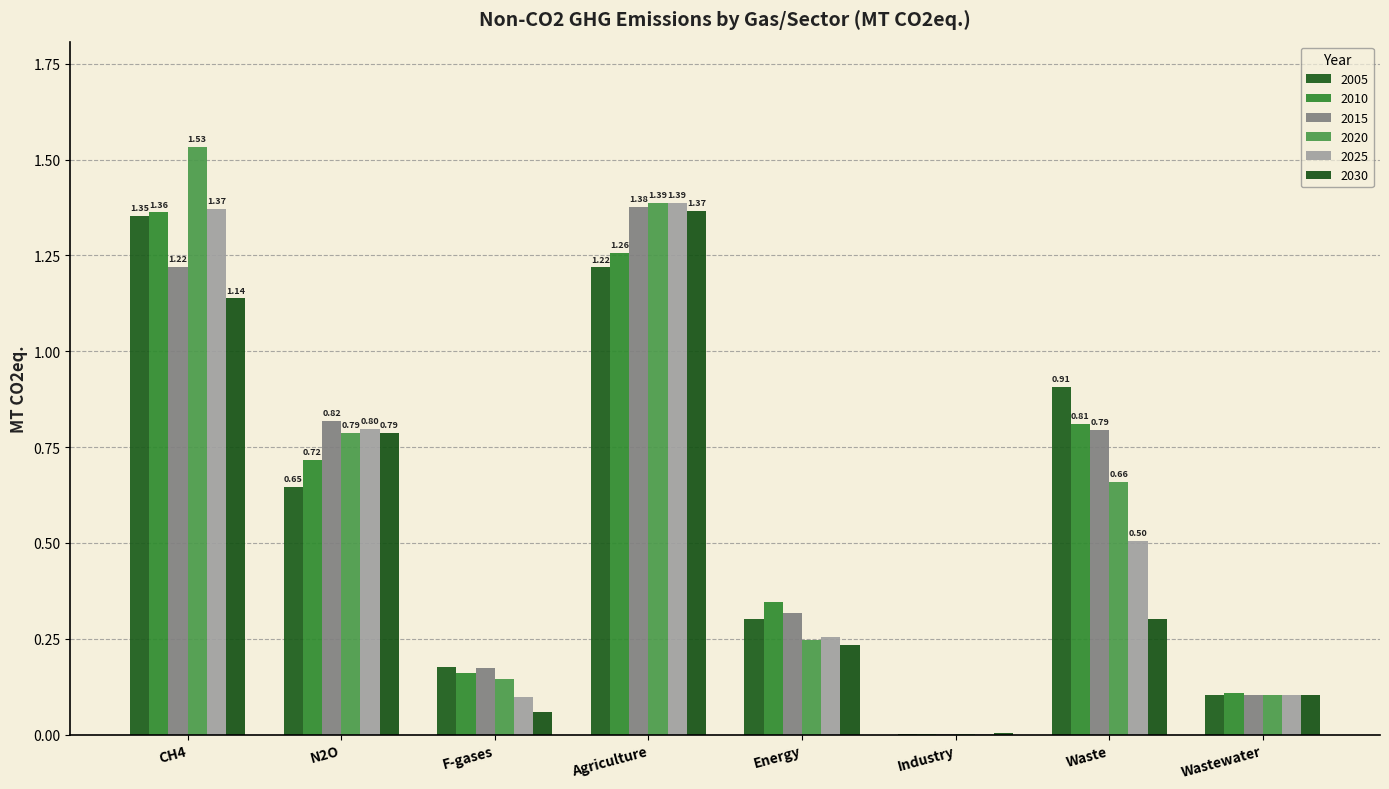

The 2025 series shows 1.4 at CH4. True or false?

True